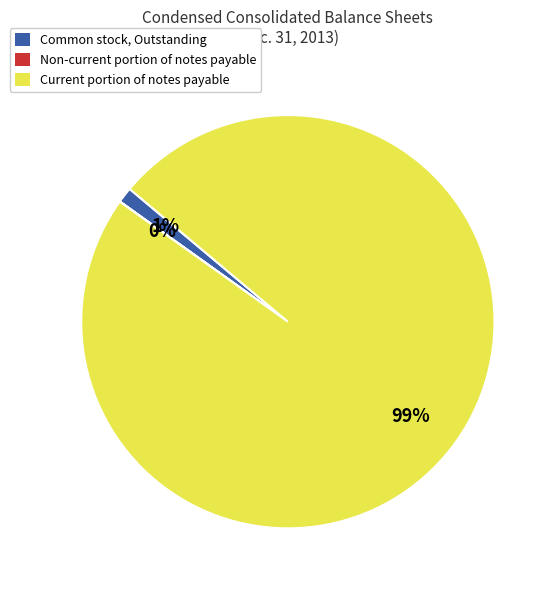

True or false: Current portion of notes payable accounts for 89% of the total.

False